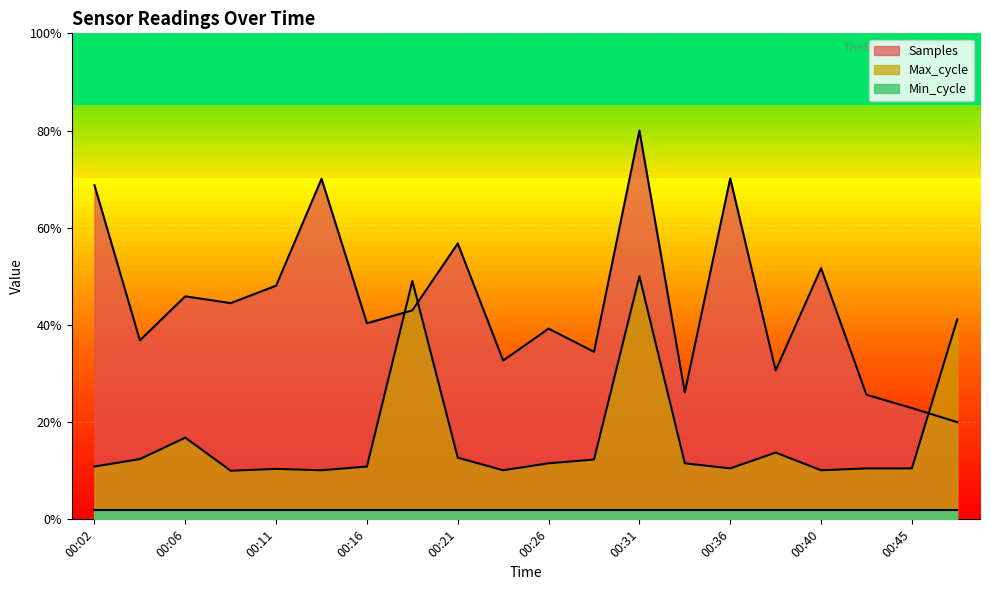

Read the Samples value at 00:28.

0.3